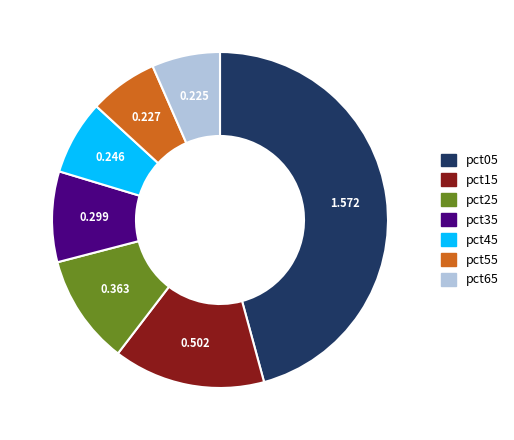

Is there any slice that represents more than half of the pie?

No